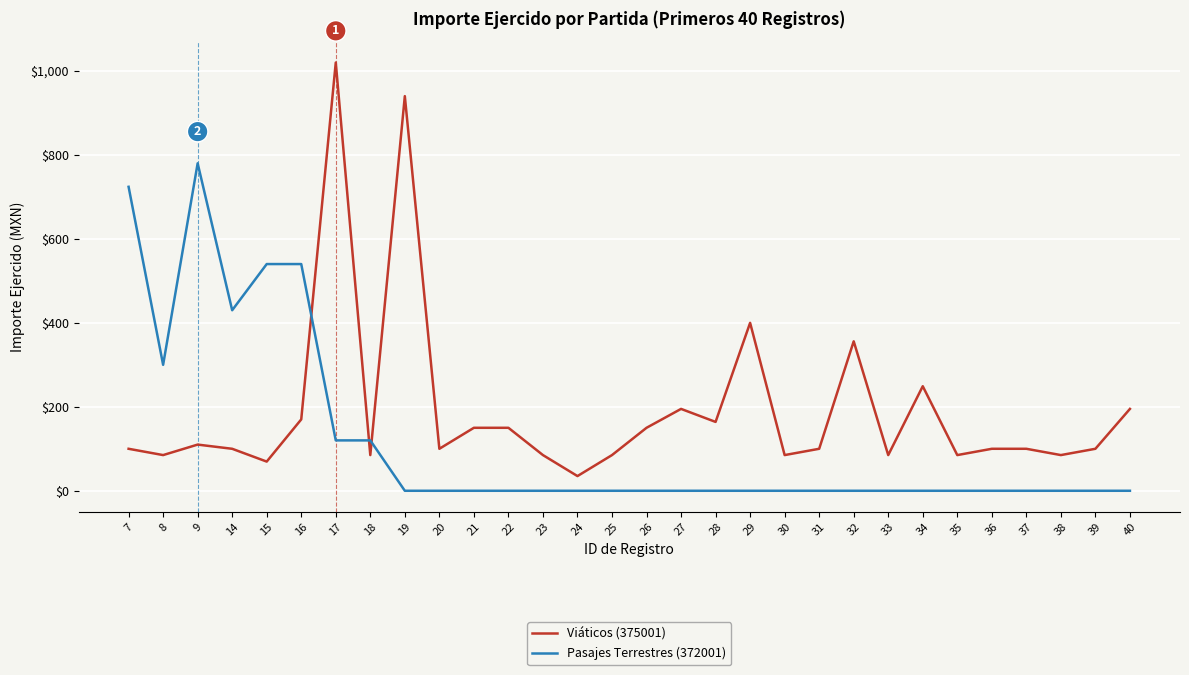

Reading right to left, transcribe all the data shown in this chart.

Viáticos (375001): 195.0	100.0	85.0	100.0	100.0	85.0	249.0	85.0	356.0	100.0	85.0	400.0	164.0	195.0	150.0	85.0	35.0	85.0	150.0	150.0	100.0	940.0	85.0	1020.0	170.0	69.5	100.0	110.0	85.0	100.0
Pasajes Terrestres (372001): 0.0	0.0	0.0	0.0	0.0	0.0	0.0	0.0	0.0	0.0	0.0	0.0	0.0	0.0	0.0	0.0	0.0	0.0	0.0	0.0	0.0	0.0	120.0	120.0	540.0	540.0	430.0	780.0	300.0	724.0